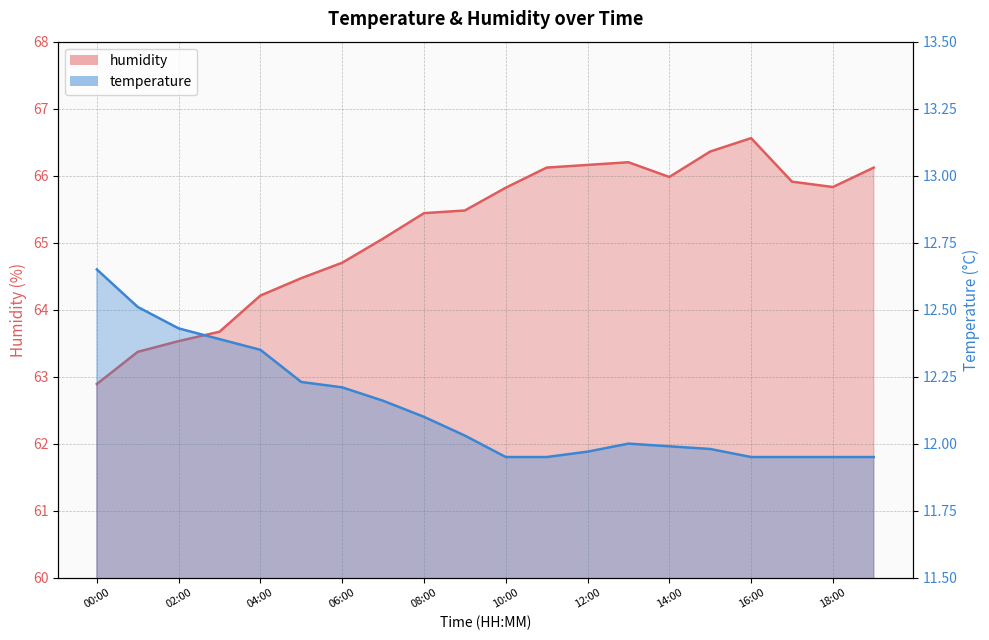

In humidity, how many points are higher than both neighbors (excluding endpoints)?

2